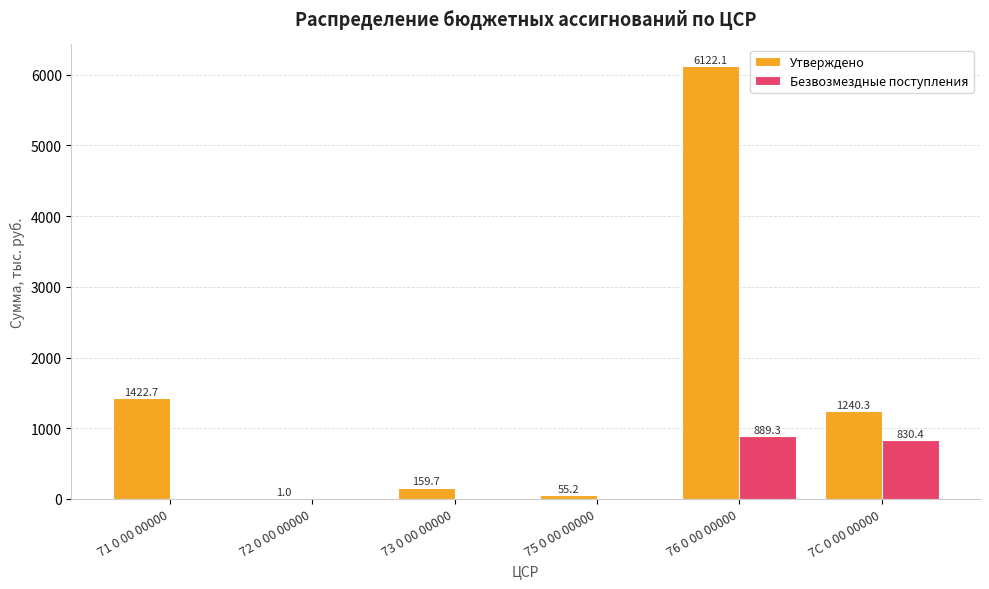

What are all the series names shown in the legend?

Утверждено, Безвозмездные поступления